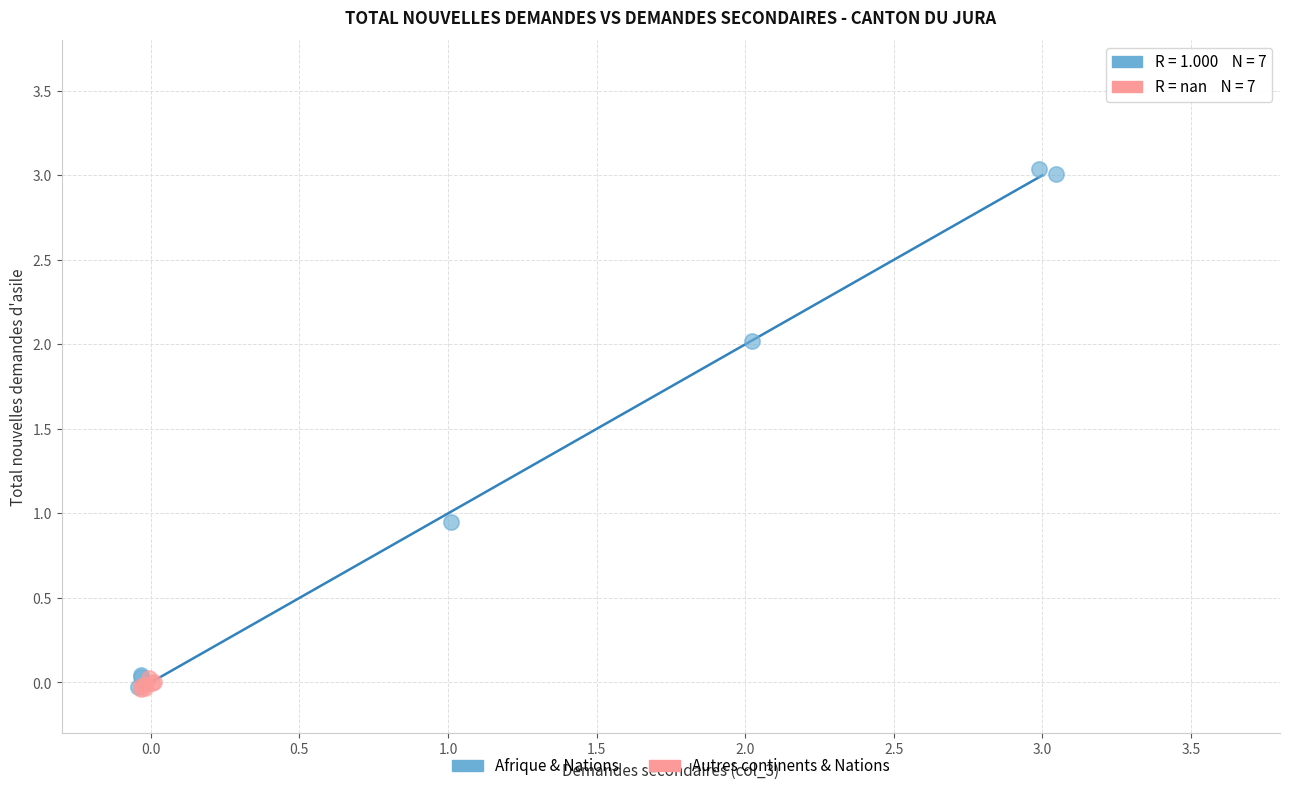

Which series has the largest Y range (max minus min)?

Afrique & Nations